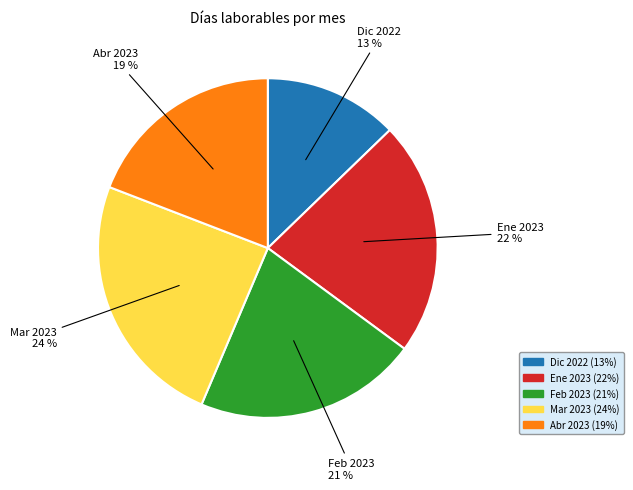

To the nearest percent, what is the average slice percentage?

20%